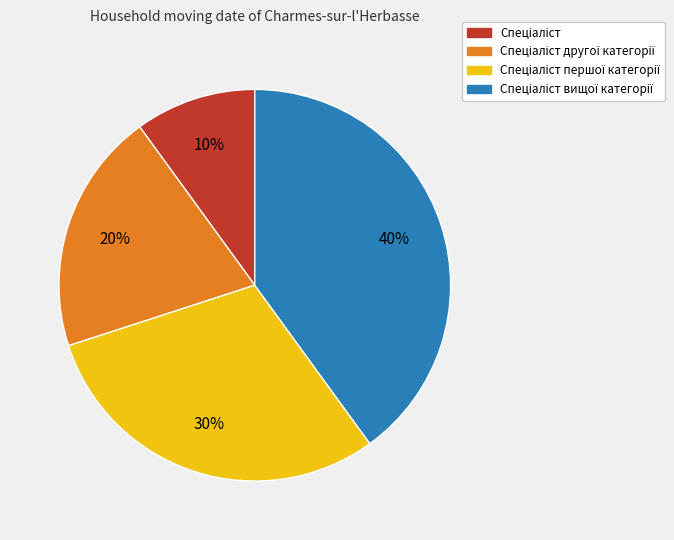

To the nearest percent, what is the average slice percentage?

25%